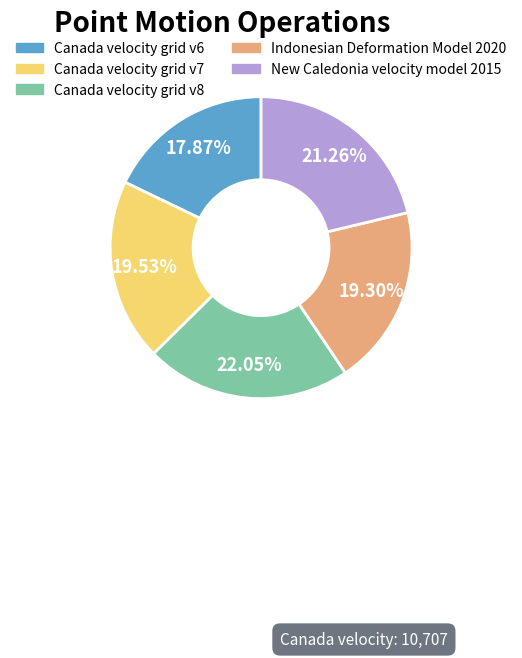

Is it true that Canada velocity grid v7 is 20% of the pie?

True